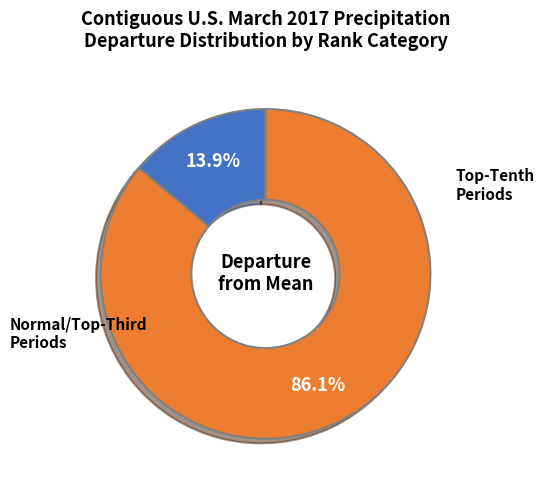

Does any single category account for the majority?

Yes